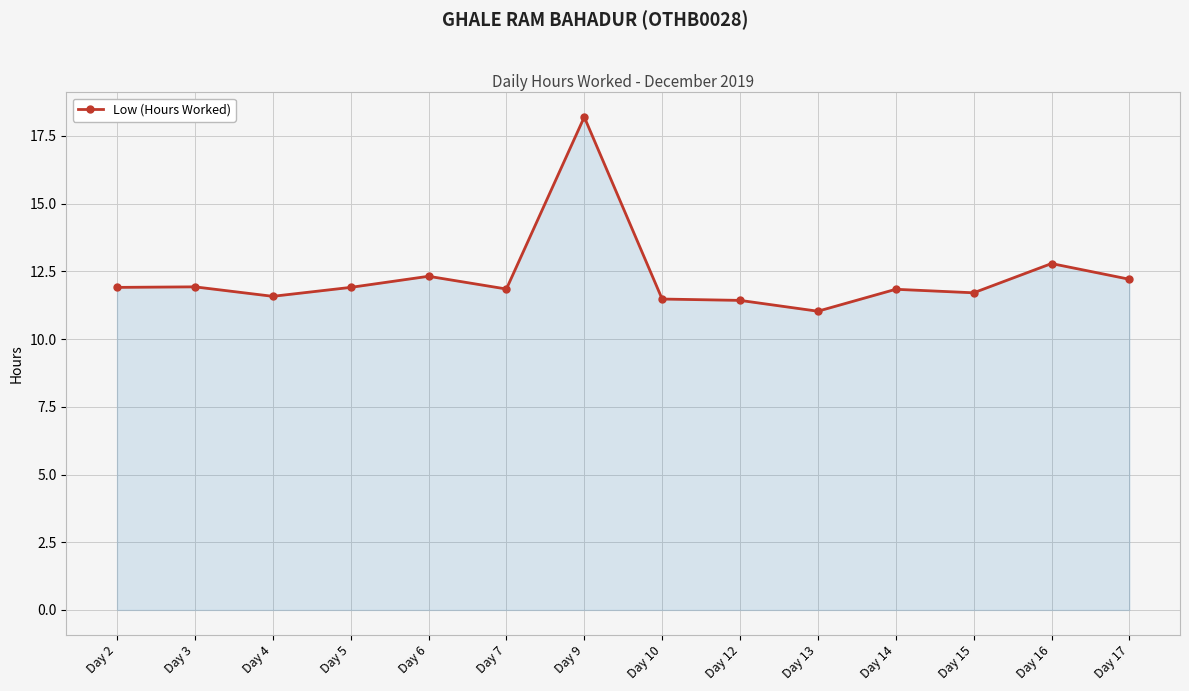

At which category does the chart reach its minimum across all series?

Day 13